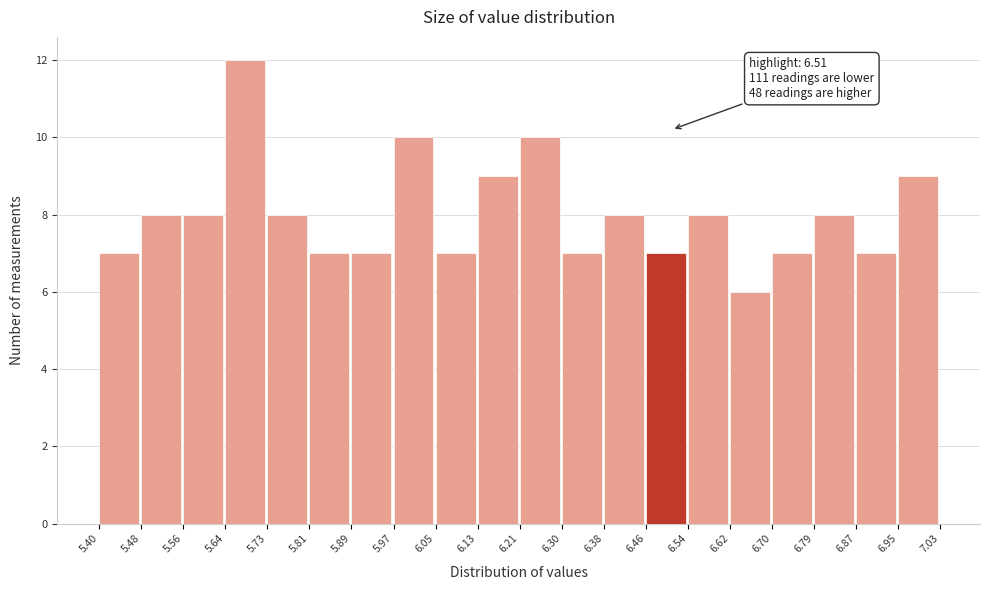

Which range on the x-axis has the tallest bar?

5.64 to 5.73